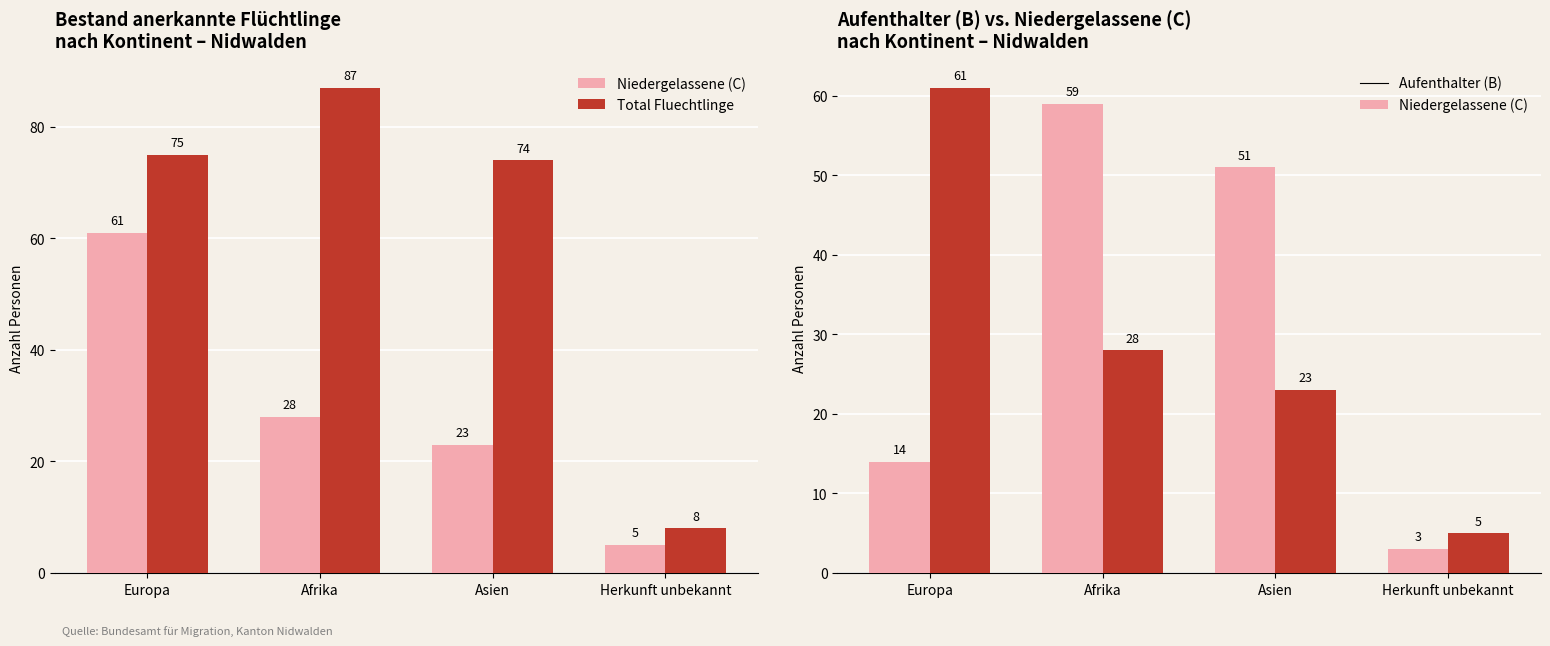

What is the value of the Niedergelassene (C) bar at the 2nd from the left?

28